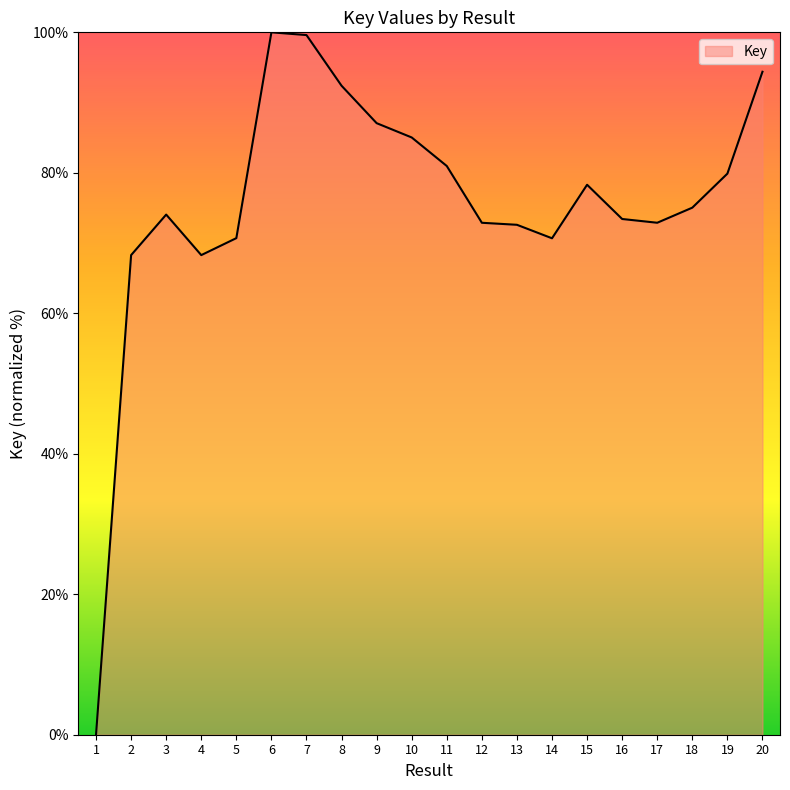

The value at 14 is 70.7. True or false?

True